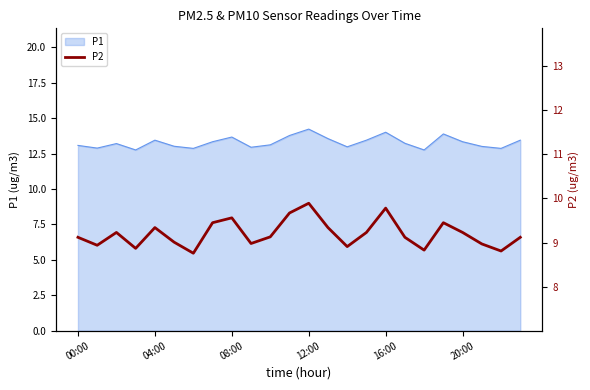

True or false: the data shows 3.9 at 17.

False